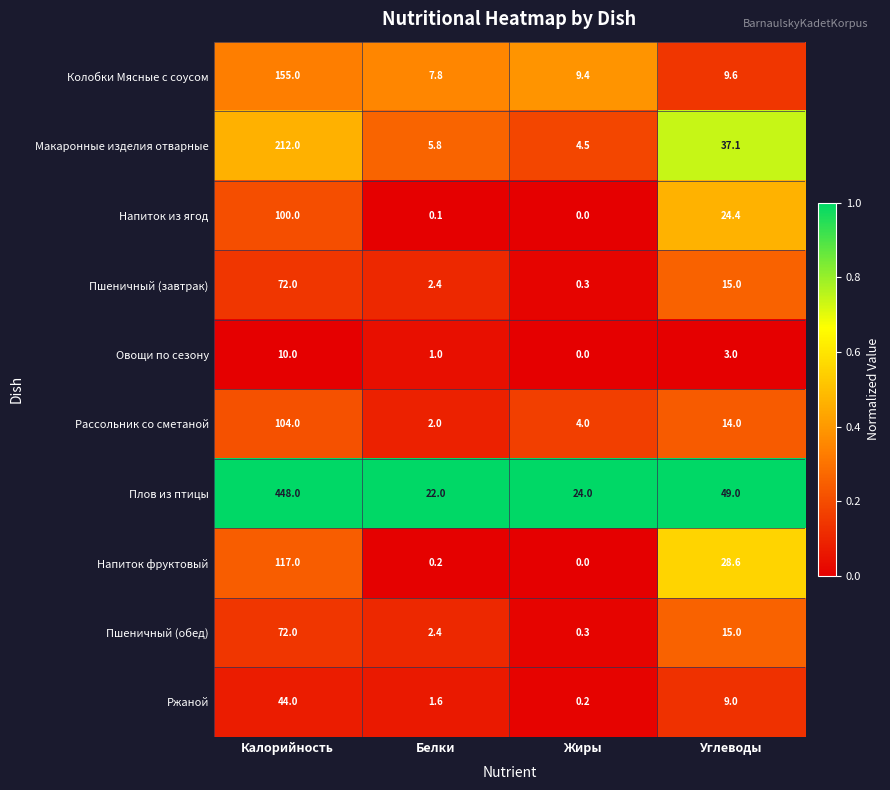

What is the sum of the Рассольник со сметаной values at Углеводы and Белки?

16.0